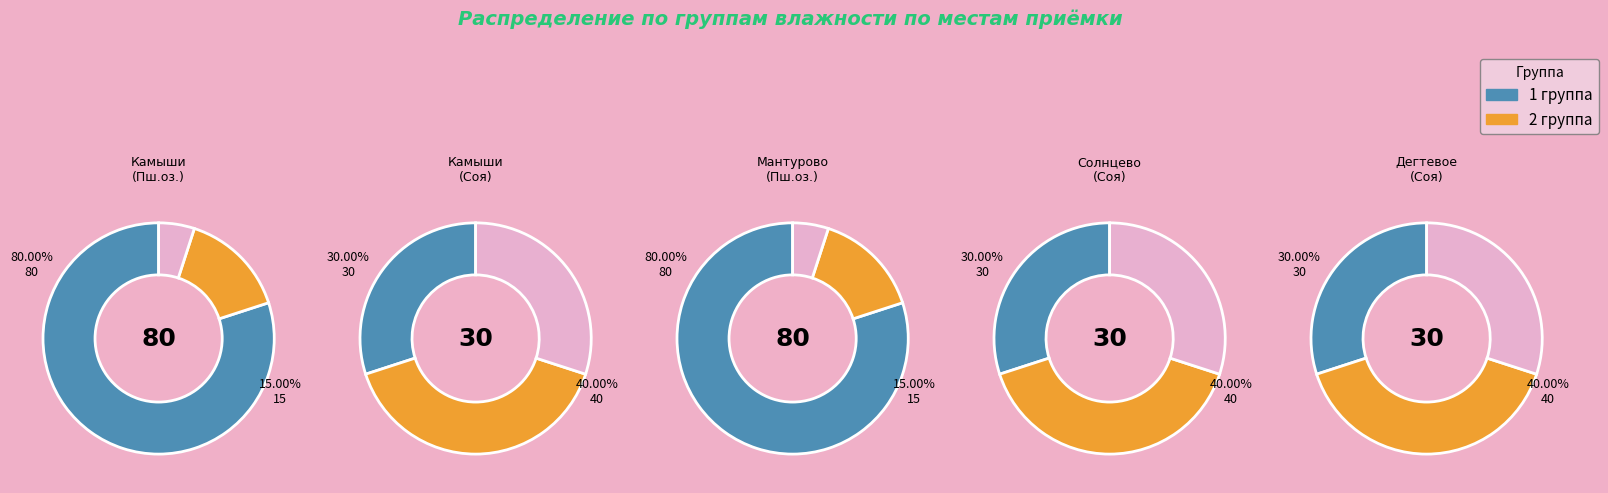

What is the smallest slice in the pie chart?

Камыши (Пшеница озимая)